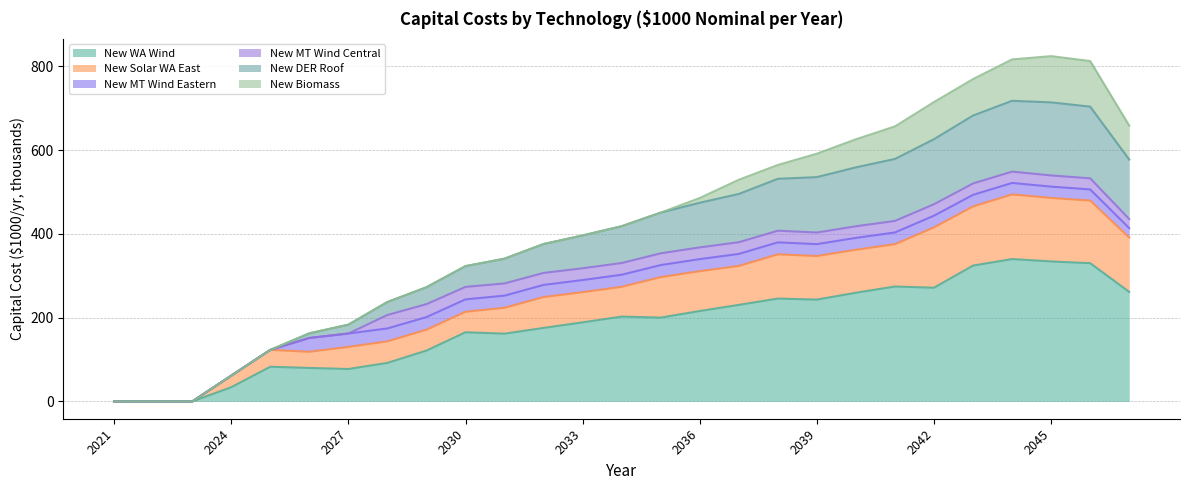

Count the number of categories in the chart.

27